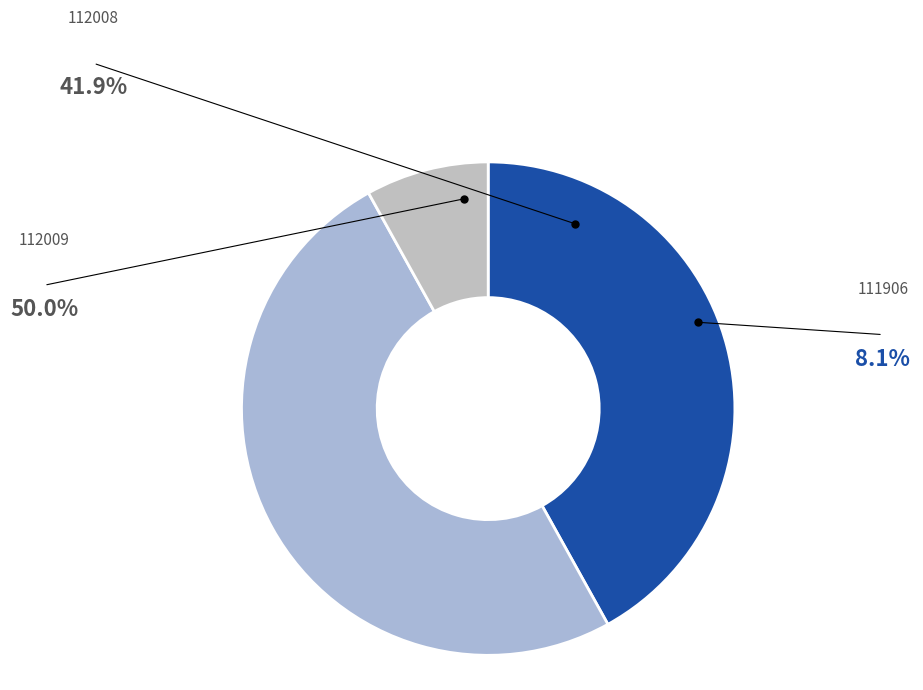

What is the ratio of the value at 112009 to the value at 112008?

1.2